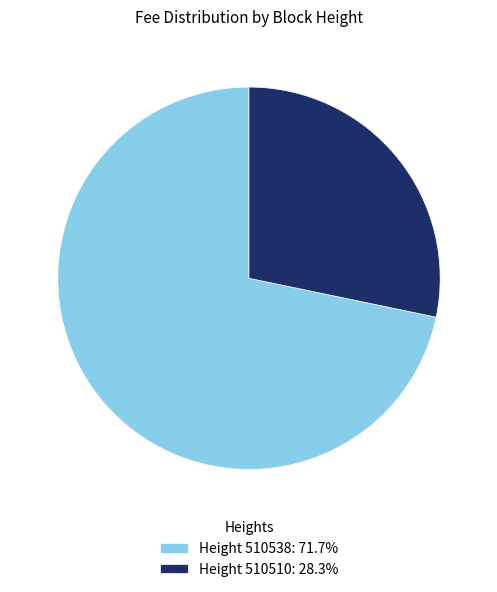

Combined, do Height 510538: 71.7% and Height 510510: 28.3% account for over 50%?

Yes